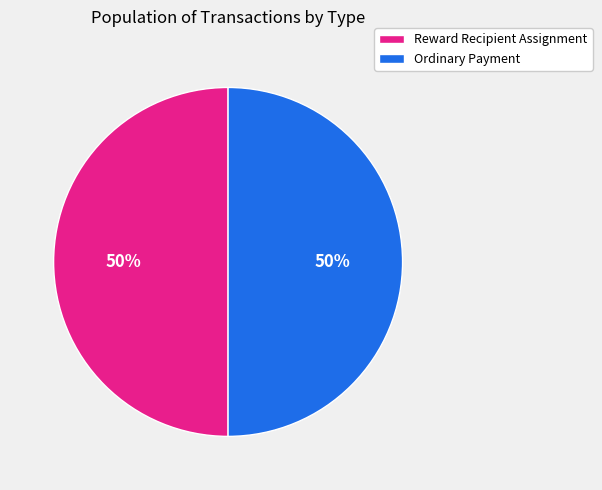

Count the number of slices in the pie.

2